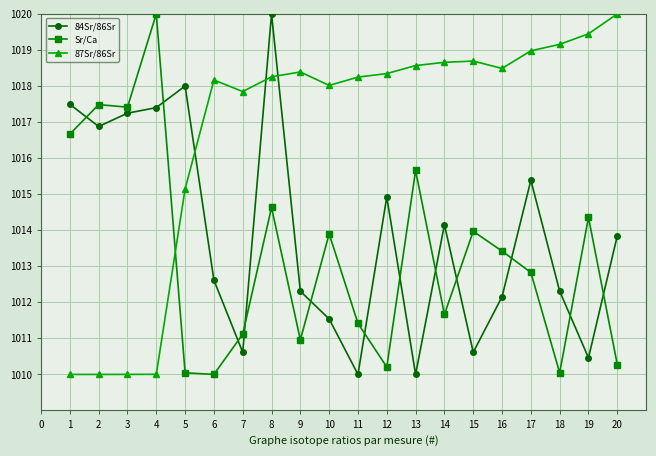

Rank the series by their average value, from highest to lowest.

87Sr/86Sr, 84Sr/86Sr, Sr/Ca